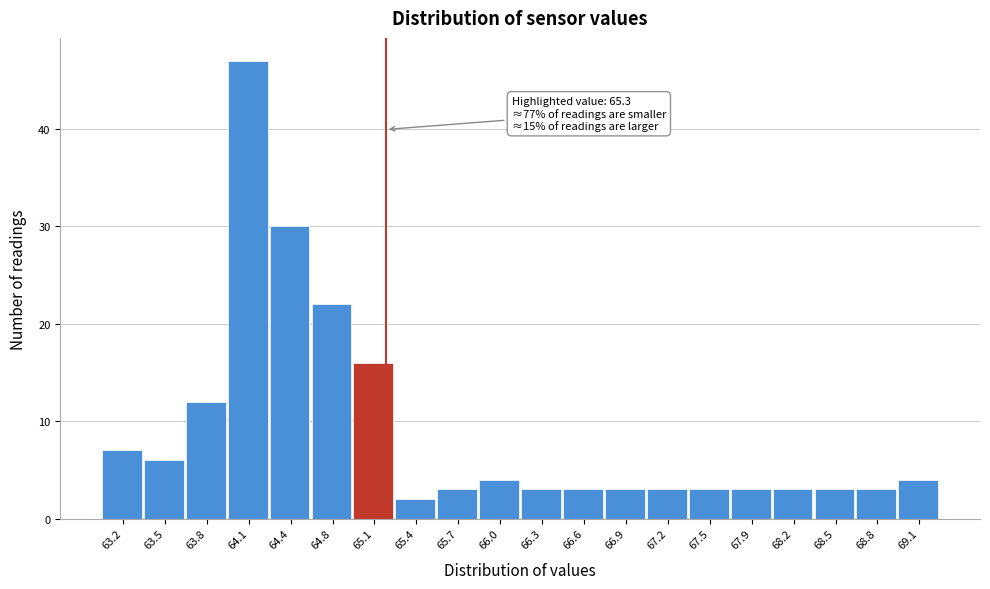

Reading right to left, list all the values displayed in this chart.

4	3	3	3	3	3	3	3	3	3	4	3	2	16	22	30	47	12	6	7